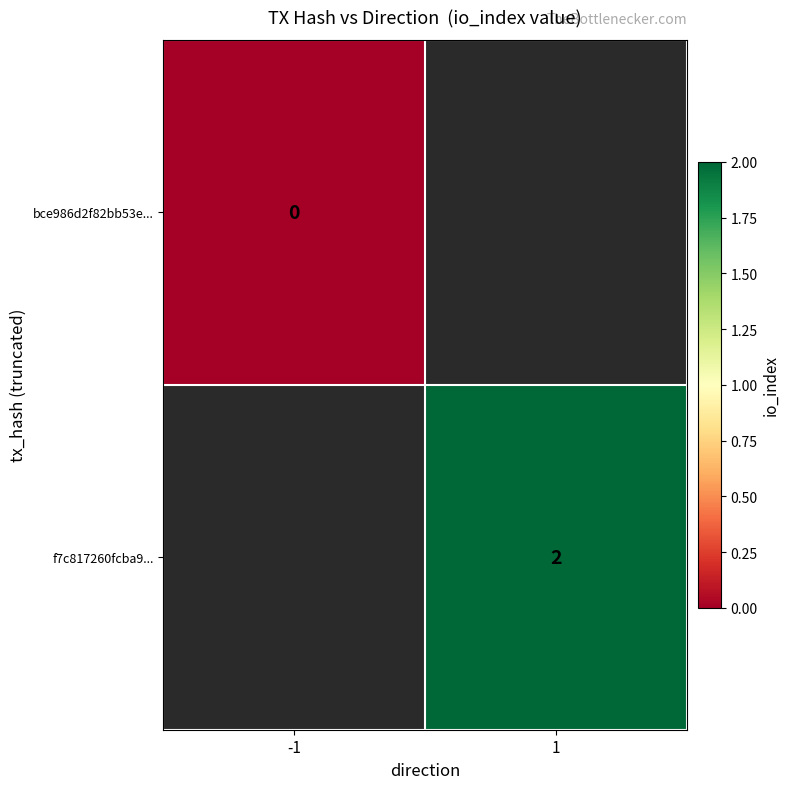

Is the value of bce986d2f82bb53e... at -1 greater than the value of f7c817260fcba9... at 1?

No